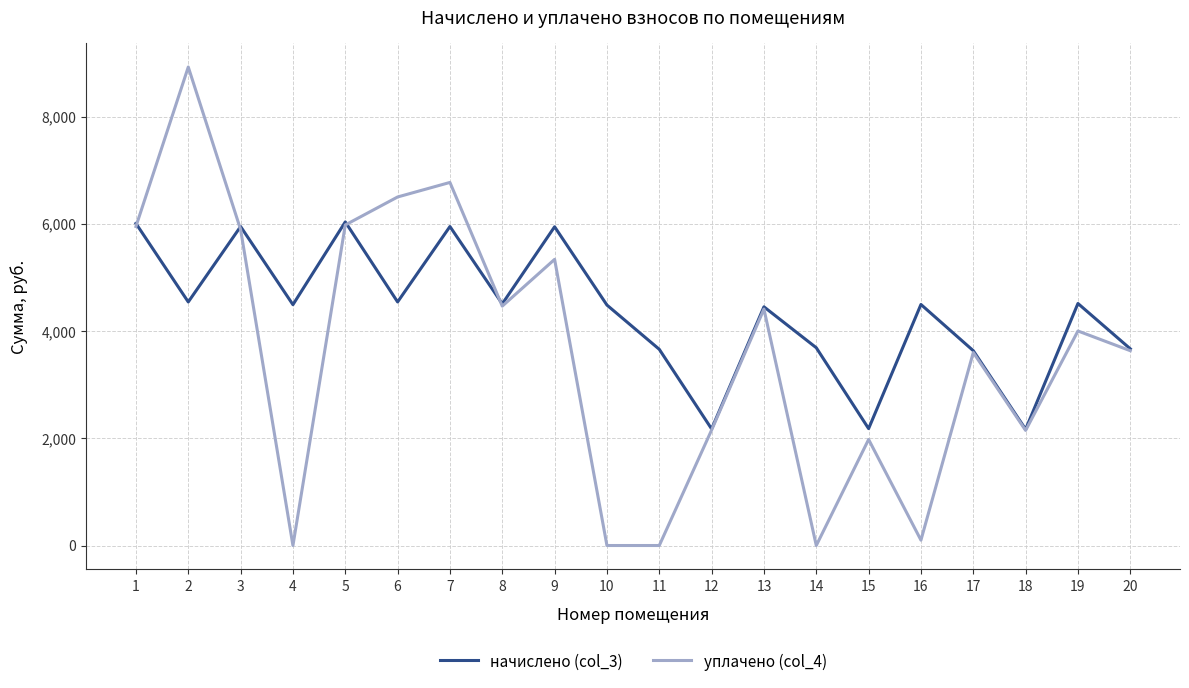

What is the spread (max minus min) of values at 11?

3659.0